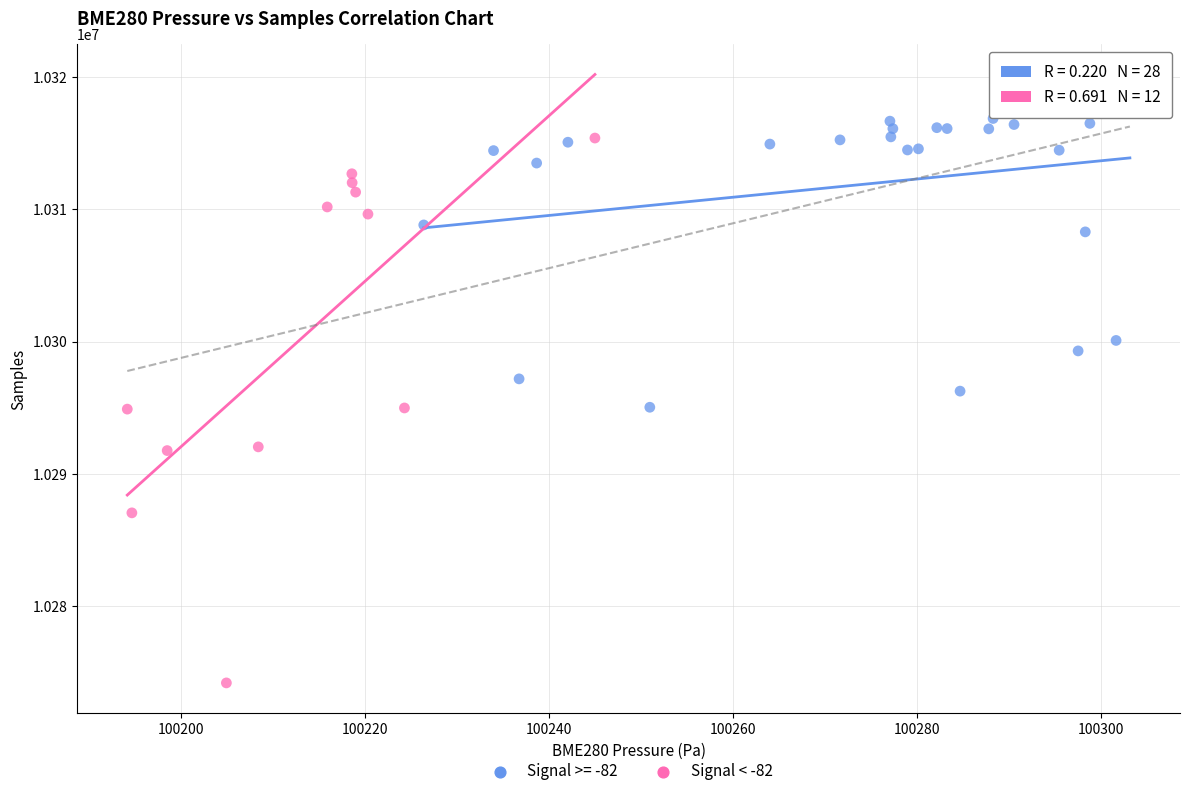

Which series contains the highest Y value?

Signal >= -82